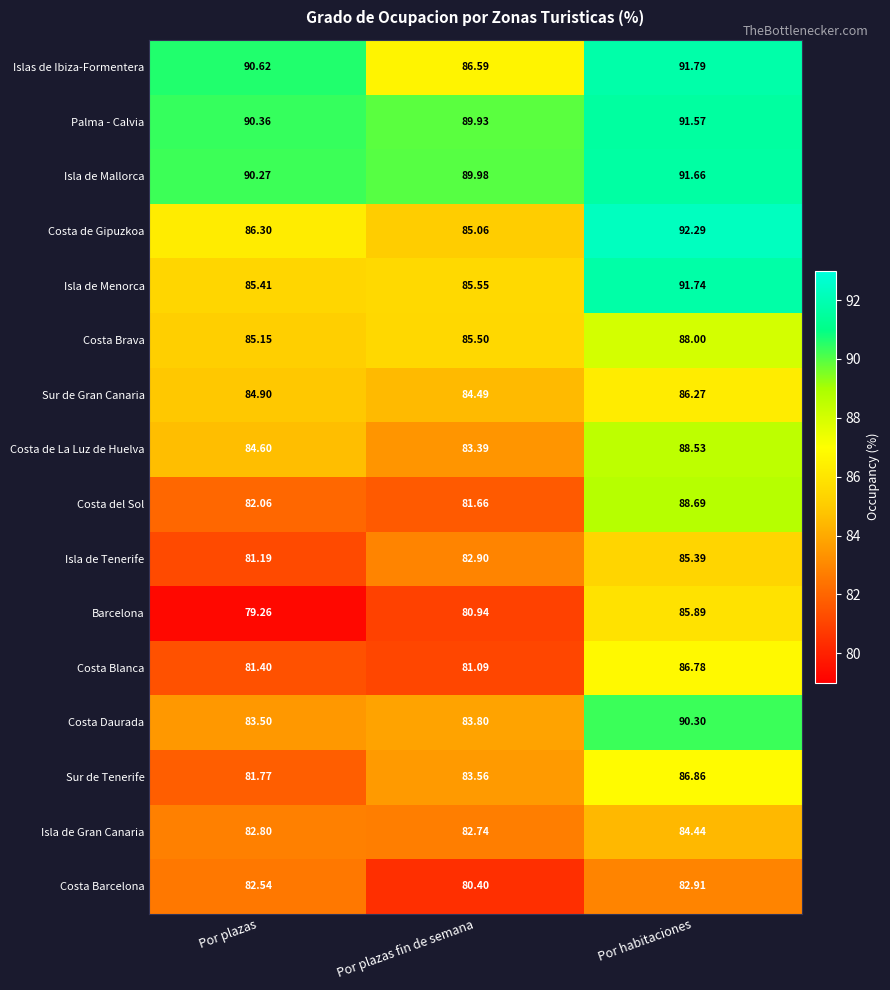

At Por plazas fin de semana, list the series in order from largest to smallest.

Isla de Mallorca, Palma - Calvia, Islas de Ibiza-Formentera, Isla de Menorca, Costa Brava, Costa de Gipuzkoa, Sur de Gran Canaria, Costa Daurada, Sur de Tenerife, Costa de La Luz de Huelva, Isla de Tenerife, Isla de Gran Canaria, Costa del Sol, Costa Blanca, Barcelona, Costa Barcelona